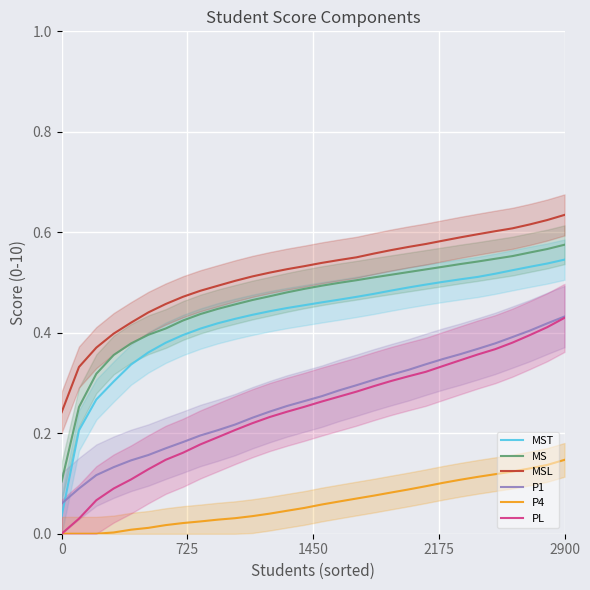

Between 9 and 28, which series saw the biggest shift?

PL